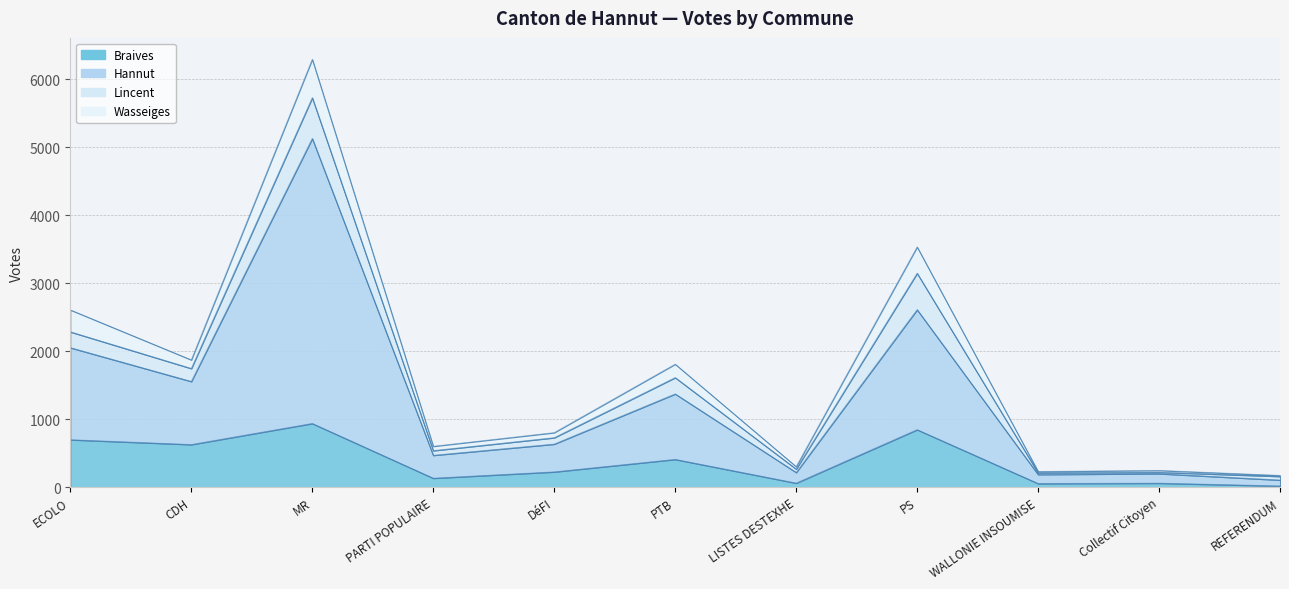

How many values in the Braives series exceed 225?

5